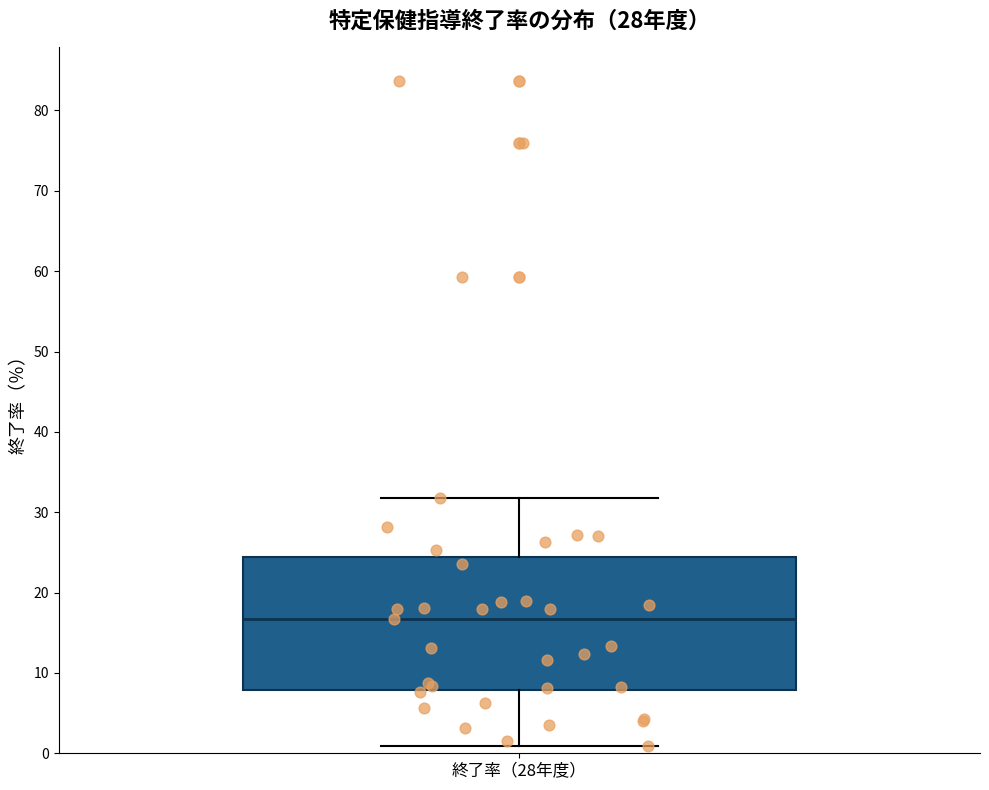

Where does the median line of the box for 終了率（28年度） sit on the y-axis? The values are not printed on the chart, so give them approximately, as read against the axis.

17